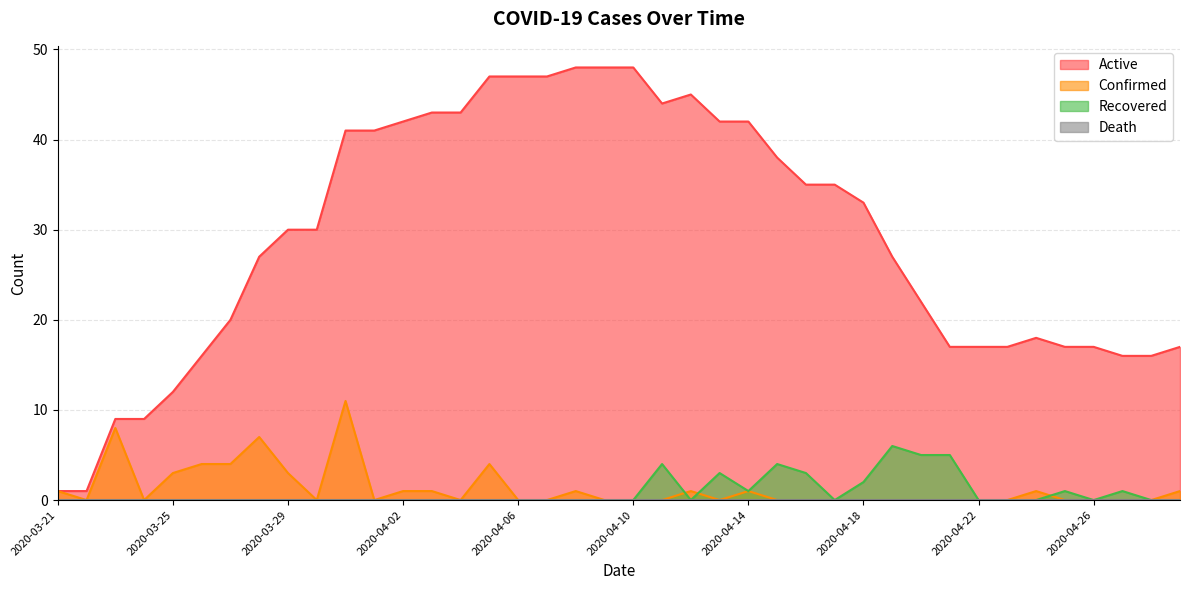

At which category is the sum across all series the highest?

2020-03-31